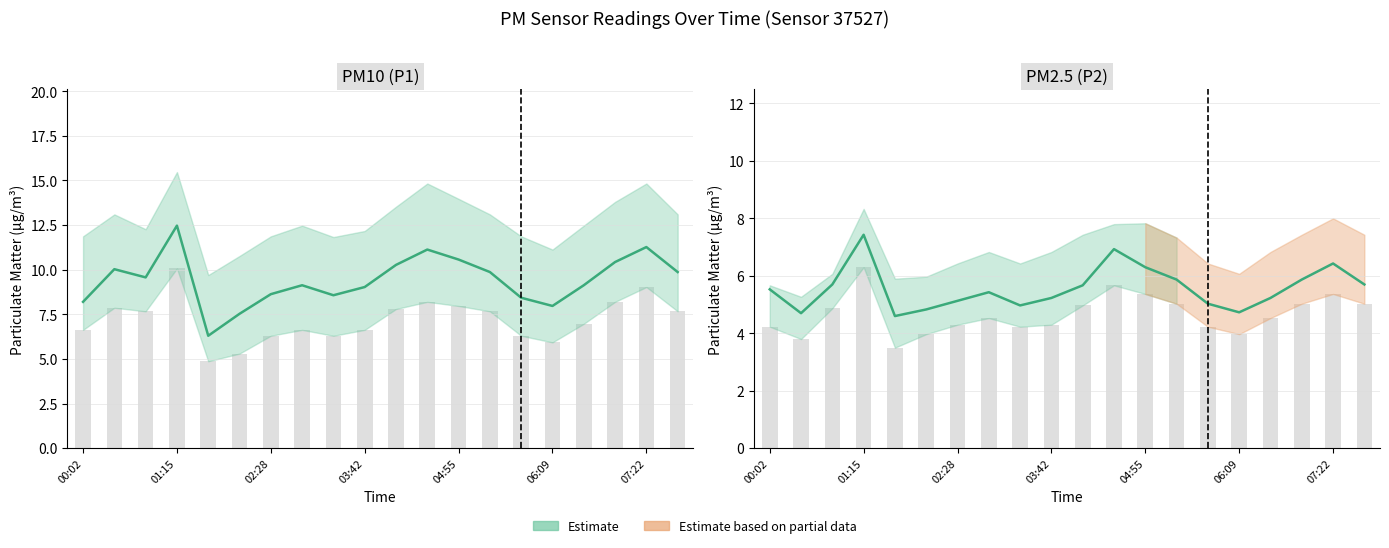

The value of P1 at 7 is 15.4. True or false?

False